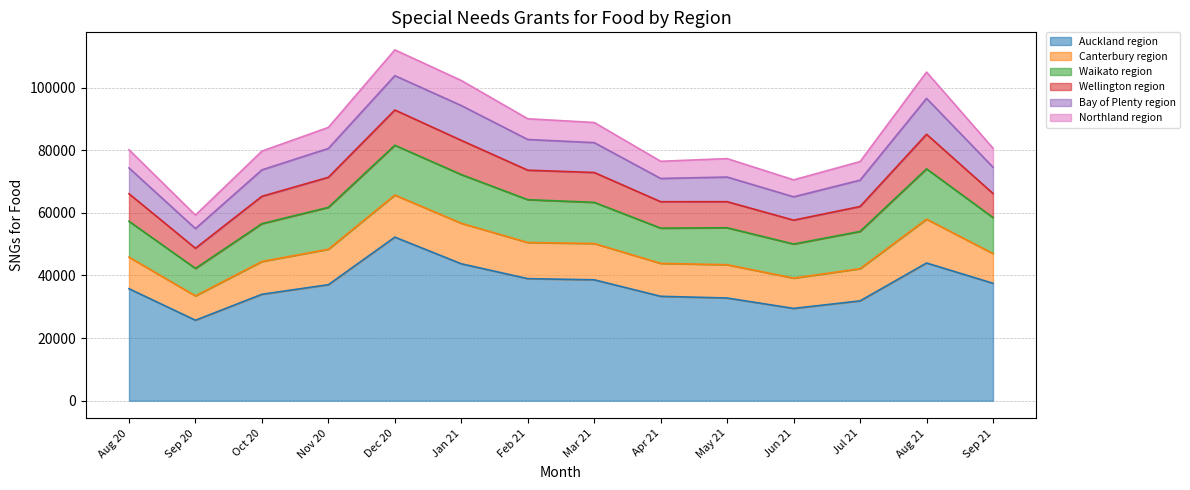

Reading right to left, transcribe all the data shown in this chart.

Auckland region: Sep 21=37512	Aug 21=43986	Jul 21=31893	Jun 21=29484	May 21=32805	Apr 21=33351	Mar 21=38616	Feb 21=38994	Jan 21=43737	Dec 20=52245	Nov 20=37062	Oct 20=33993	Sep 20=25713	Aug 20=35778
Canterbury region: Sep 21=9495	Aug 21=13998	Jul 21=10284	Jun 21=9678	May 21=10629	Apr 21=10518	Mar 21=11589	Feb 21=11538	Jan 21=12930	Dec 20=13443	Nov 20=11316	Oct 20=10476	Sep 20=7773	Aug 20=10080
Waikato region: Sep 21=11487	Aug 21=16068	Jul 21=11895	Jun 21=10878	May 21=11808	Apr 21=11256	Mar 21=13152	Feb 21=13677	Jan 21=15552	Dec 20=15903	Nov 20=13380	Oct 20=12078	Sep 20=8769	Aug 20=11454
Wellington region: Sep 21=7689	Aug 21=11049	Jul 21=7956	Jun 21=7632	May 21=8325	Apr 21=8433	Mar 21=9537	Feb 21=9417	Jan 21=10932	Dec 20=11259	Nov 20=9600	Oct 20=8739	Sep 20=6450	Aug 20=8790
Bay of Plenty region: Sep 21=8397	Aug 21=11451	Jul 21=8418	Jun 21=7452	May 21=7869	Apr 21=7425	Mar 21=9534	Feb 21=9804	Jan 21=11115	Dec 20=10968	Nov 20=9219	Oct 20=8439	Sep 20=6276	Aug 20=8238
Northland region: Sep 21=6060	Aug 21=8409	Jul 21=5922	Jun 21=5415	May 21=5889	Apr 21=5484	Mar 21=6426	Feb 21=6618	Jan 21=7998	Dec 20=8229	Nov 20=6705	Oct 20=5991	Sep 20=4296	Aug 20=5811